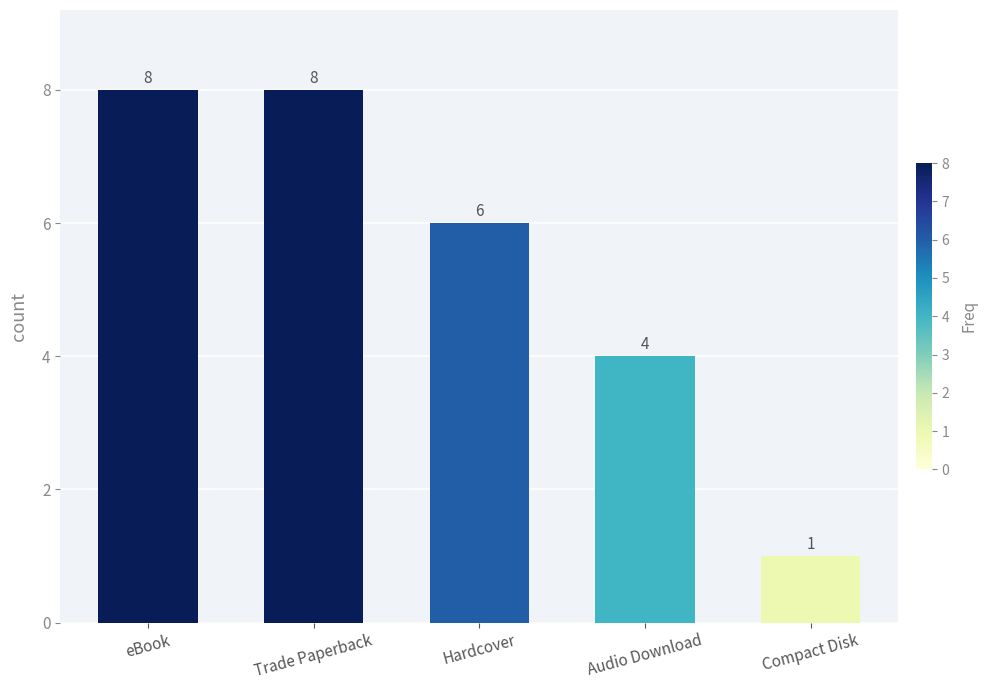

Reading left to right, list all the values displayed in this chart.

8	8	6	4	1